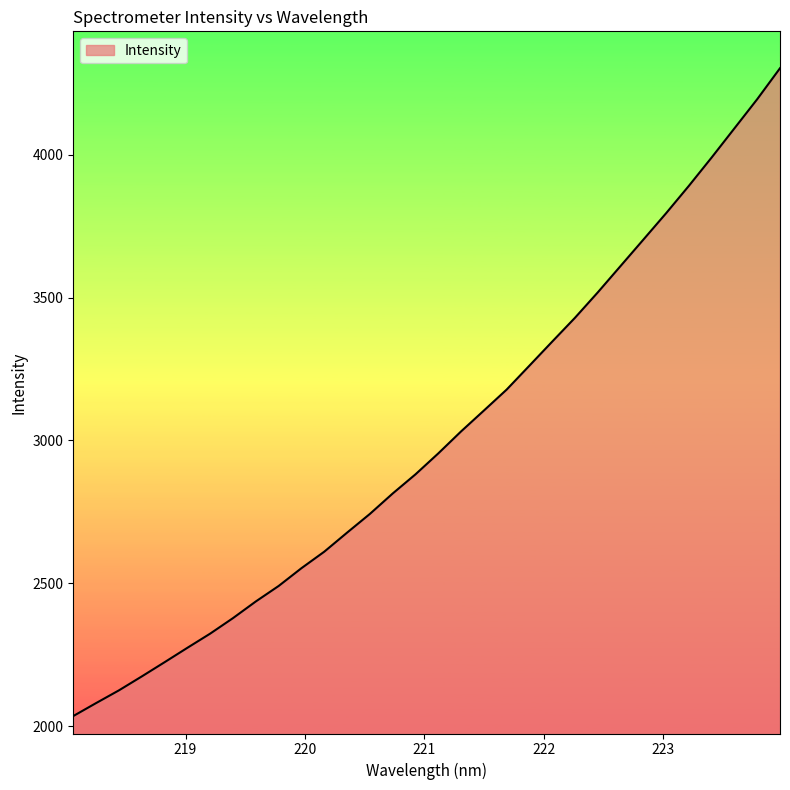

What is the greatest value displayed?

4302.7